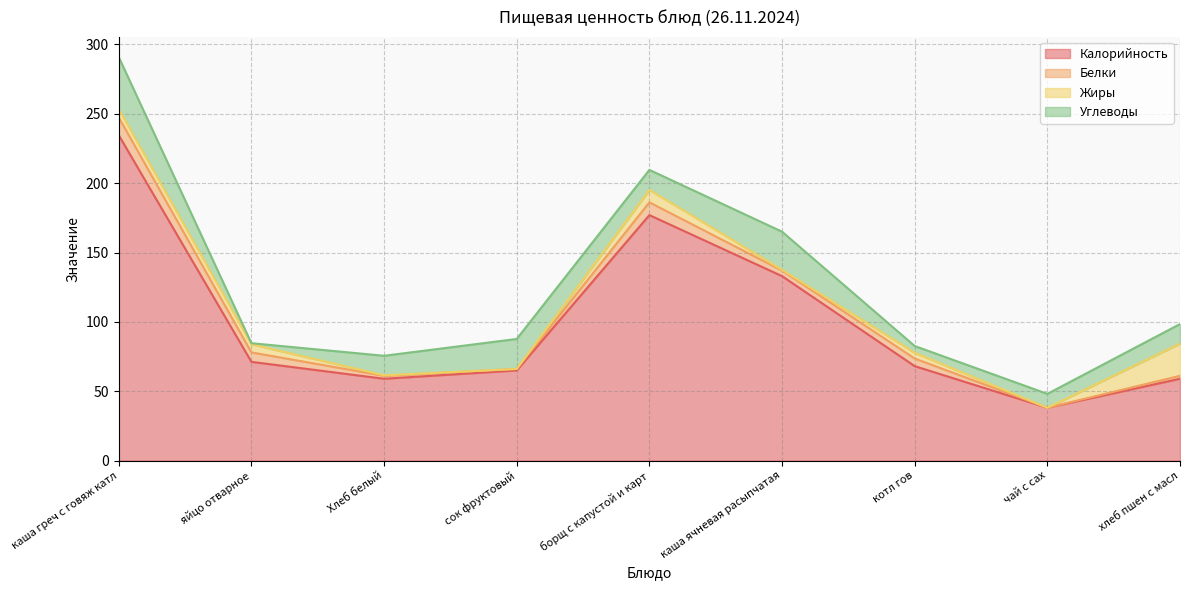

What is the value of the Калорийность point at the 3rd from the left?

59.0